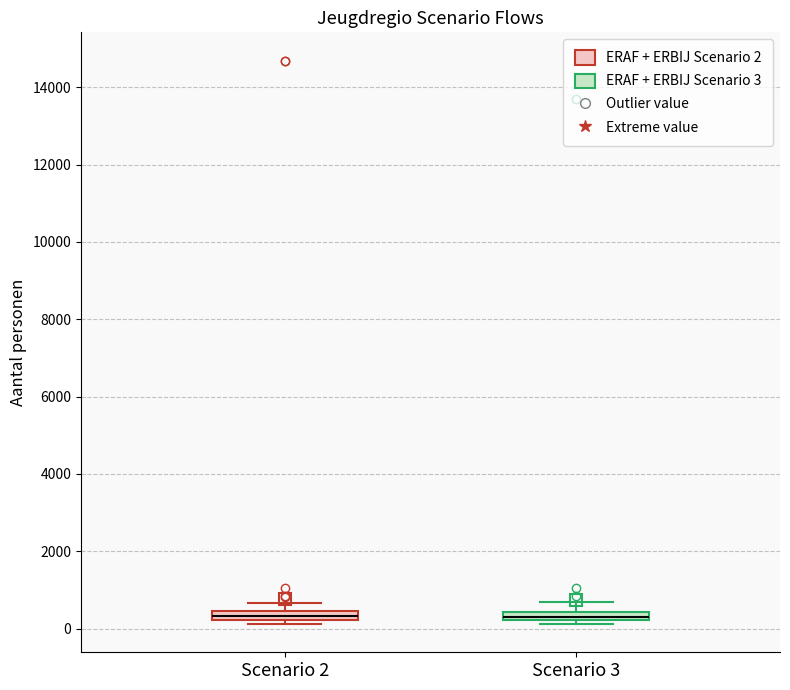

Where does the upper whisker of the box for Scenario 3 end on the y-axis? The values are not printed on the chart, so give them approximately, as read against the axis.

600